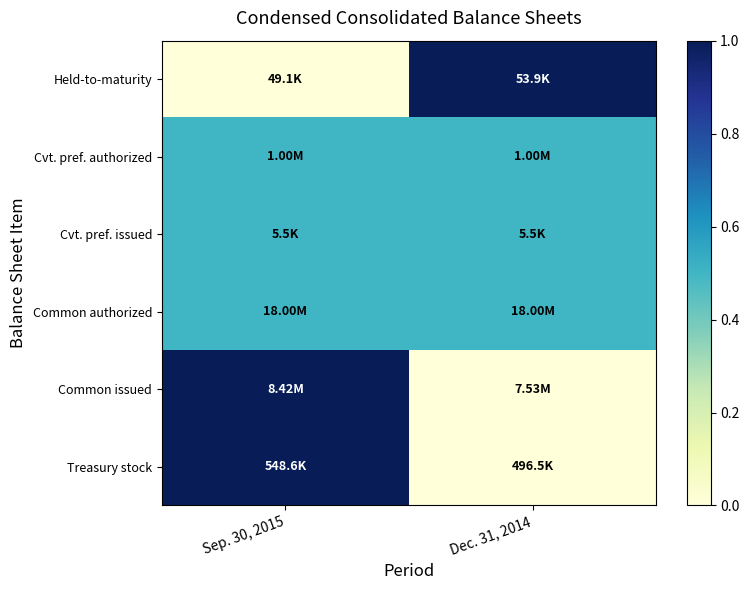

Which category has the lowest value across all series?

Sep. 30, 2015